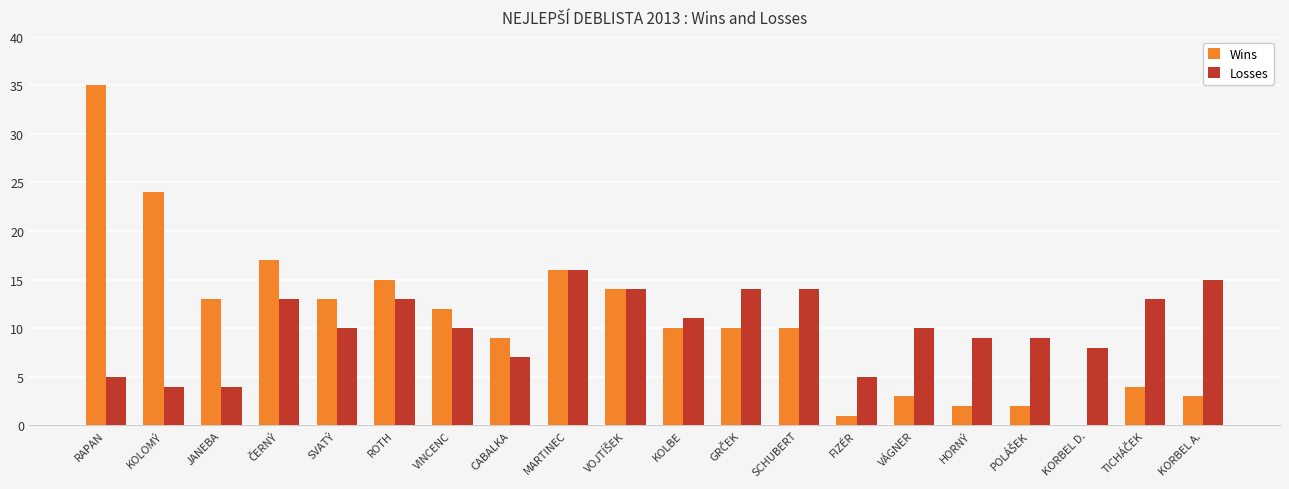

What is the maximum value shown in the chart?

35